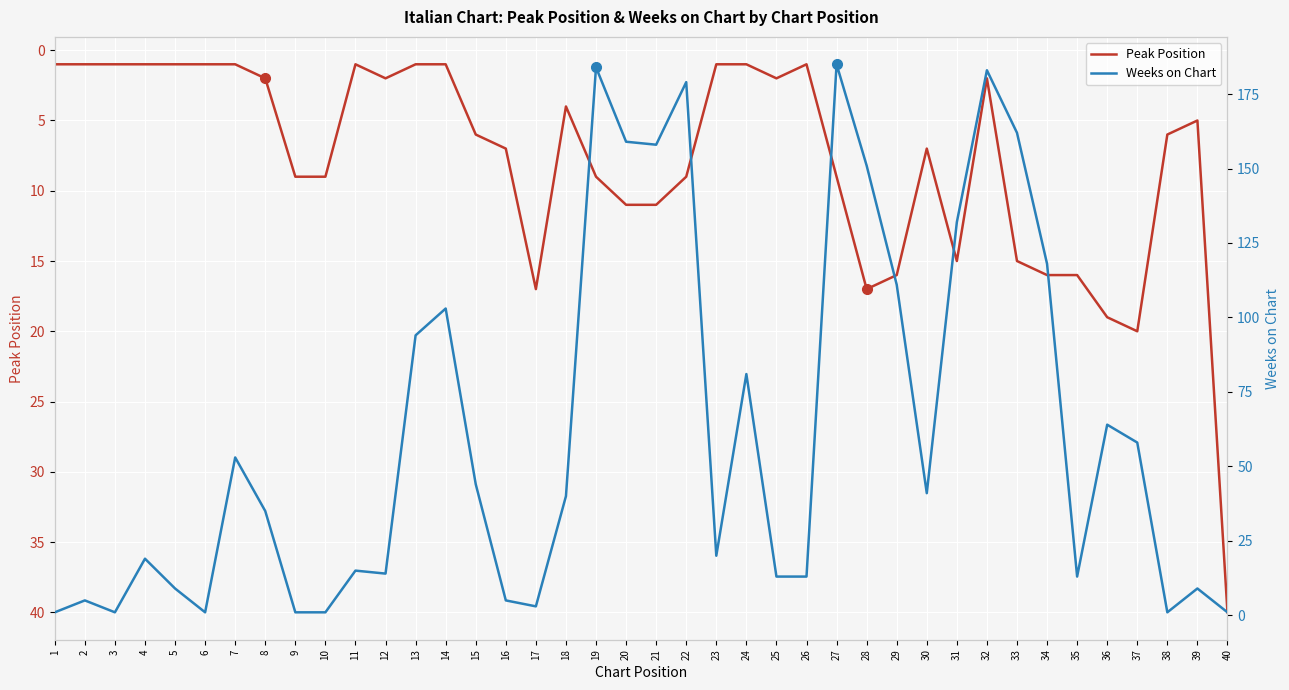

At 31, list the series in order from smallest to largest.

Peak Position, Weeks on Chart